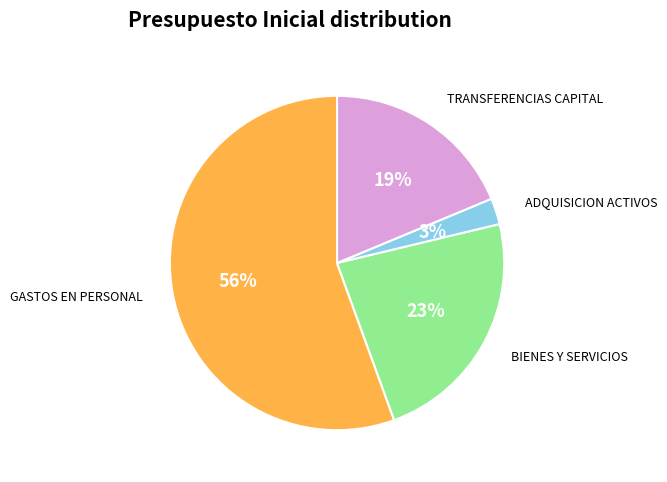

To the nearest percent, what is the average slice percentage?

25%